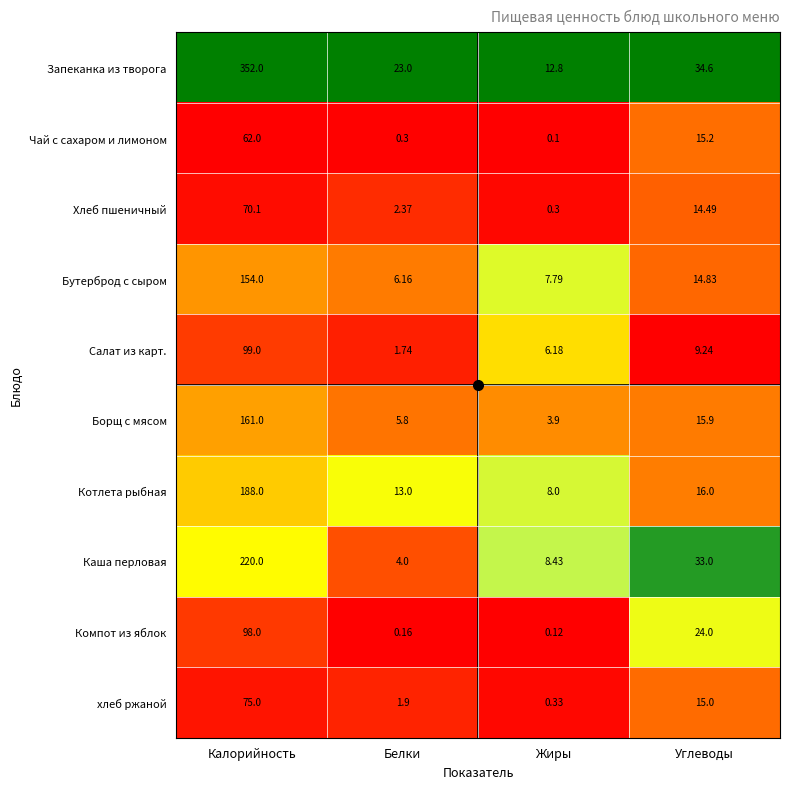

Where is Запеканка из творога nearest to the value 182?

Углеводы